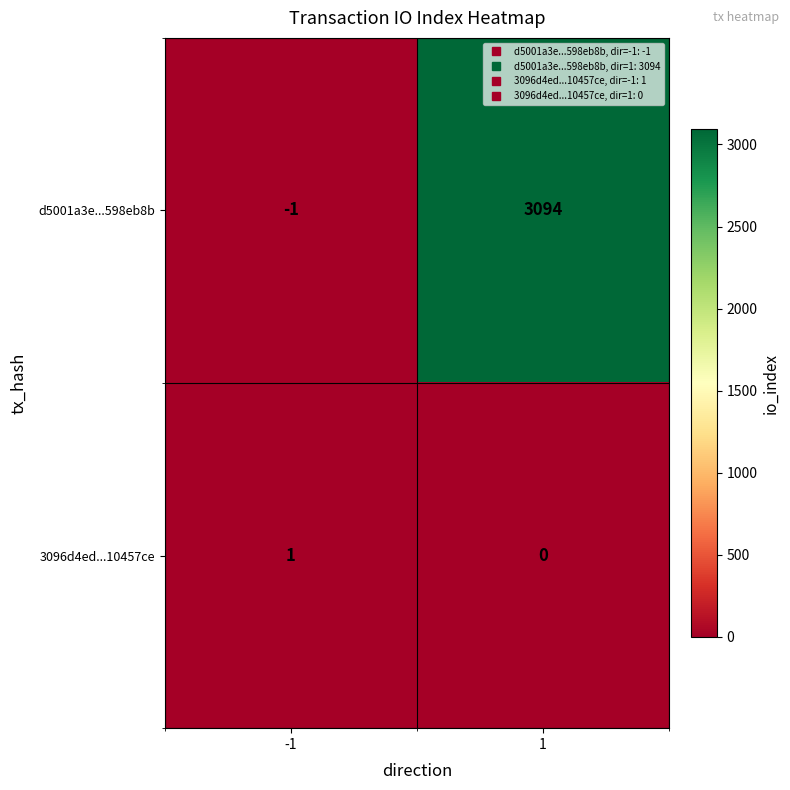

Rank the series at -1 from lowest to highest value.

d5001a3e...598eb8b, 3096d4ed...10457ce